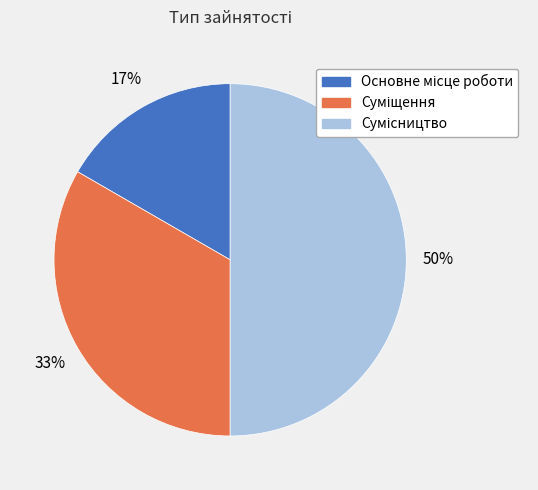

To the nearest percent, what is the difference between the largest and smallest slice percentages?

33%